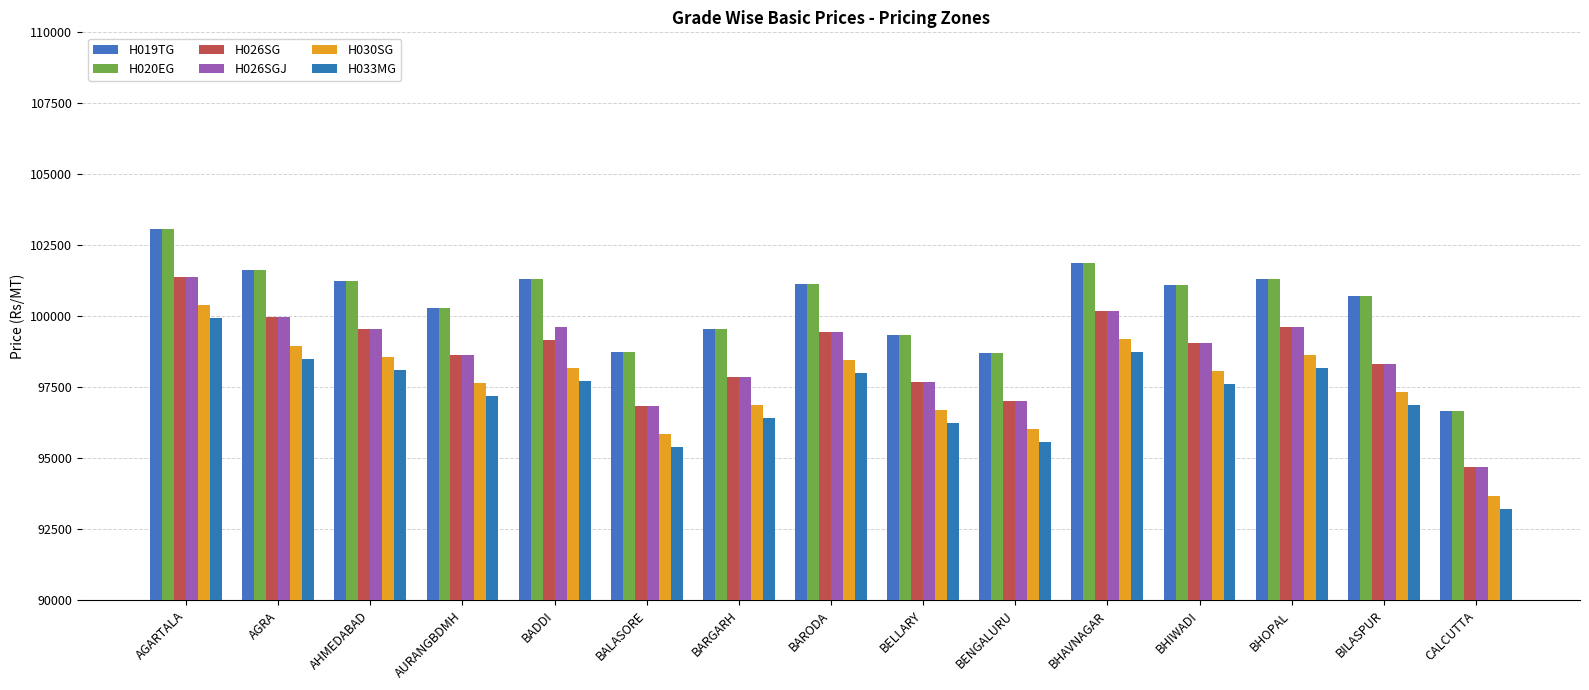

Reading left to right, transcribe all the data shown in this chart.

H019TG: 103067	101635	101229	100305	101312	98753	99538	101136	99353	98707	101866	101090	101303	100730	96665
H020EG: 103067	101635	101229	100305	101312	98753	99538	101136	99353	98707	101866	101090	101303	100730	96665
H026SG: 101395	99963	99557	98633	99178	96850	97866	99464	97681	97035	100194	99076	99630	98337	94679
H026SGJ: 101395	99963	99557	98633	99640	96850	97866	99464	97681	97035	100194	99076	99630	98337	94679
H030SG: 100397	98965	98559	97635	98180	95852	96868	98467	96684	96037	99196	98079	98633	97339	93681
H033MG: 99945	98513	98106	97182	97727	95400	96416	98014	96231	95584	98744	97626	98180	96887	93229